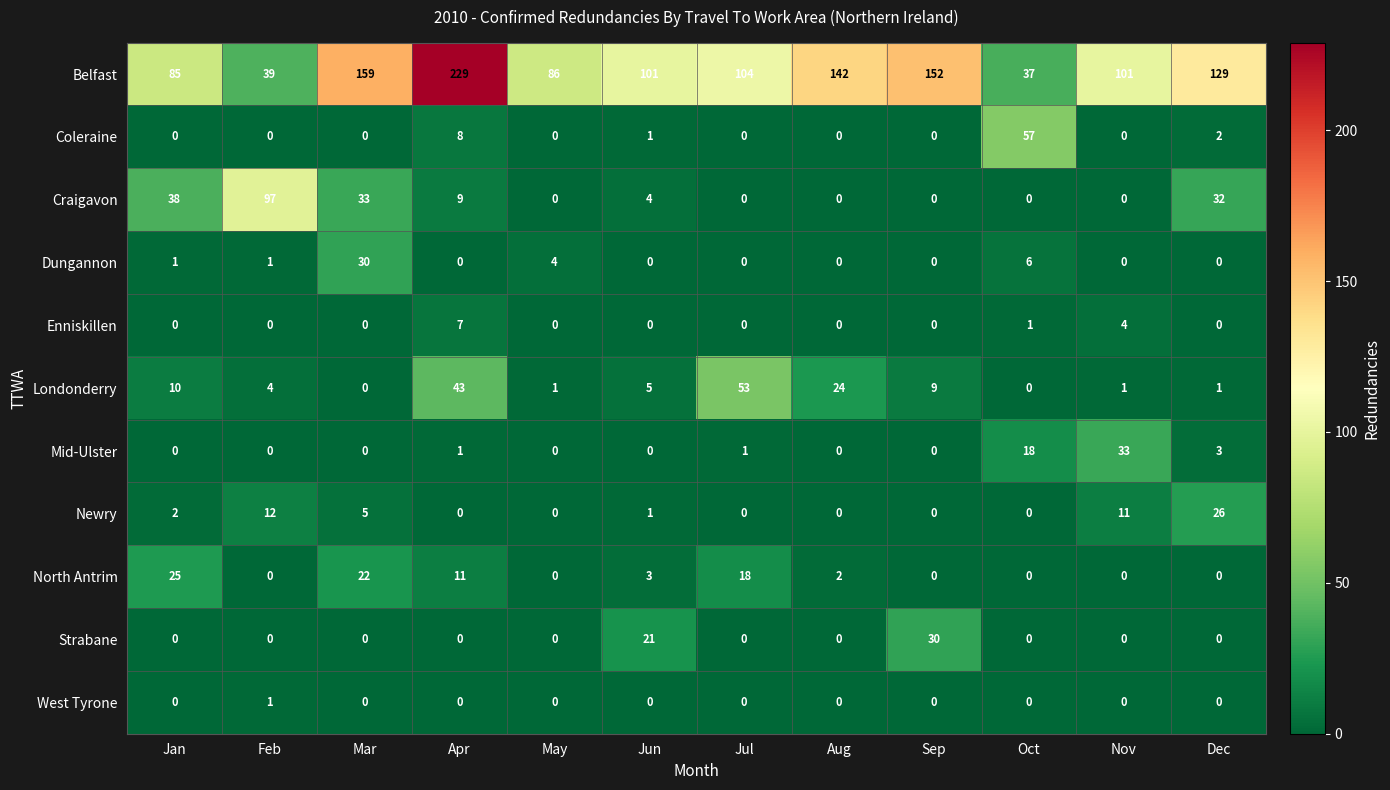

True or false: Strabane has a value of 0 at Nov.

True